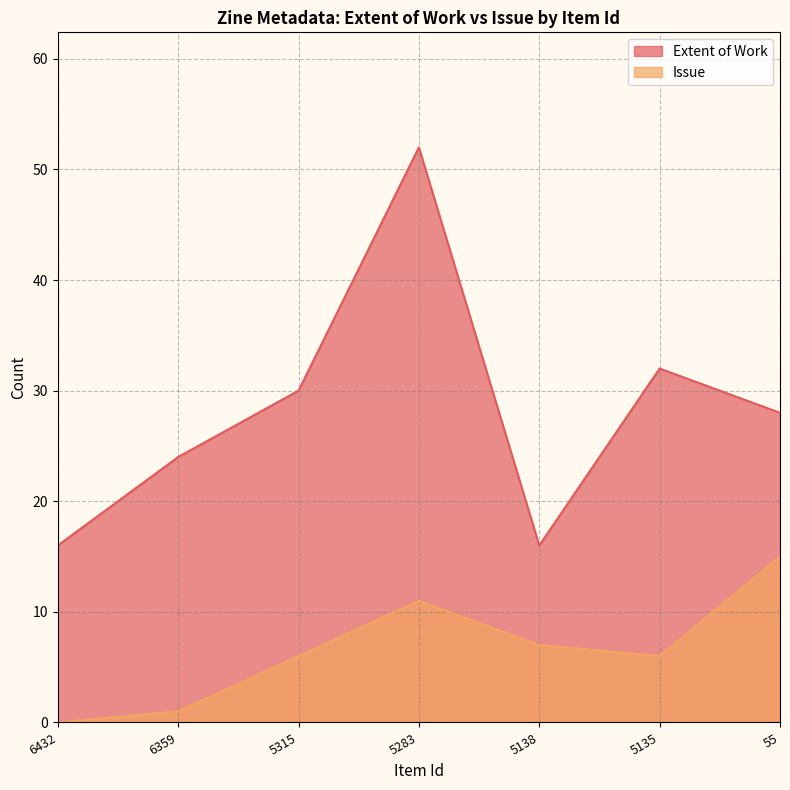

In Extent of Work, how many points are lower than both neighbors (excluding endpoints)?

1